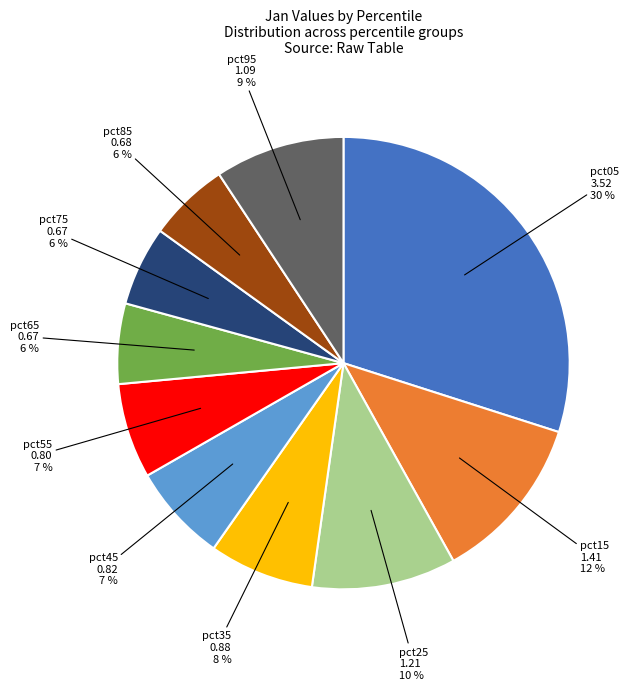

Is there any slice that represents more than half of the pie?

No